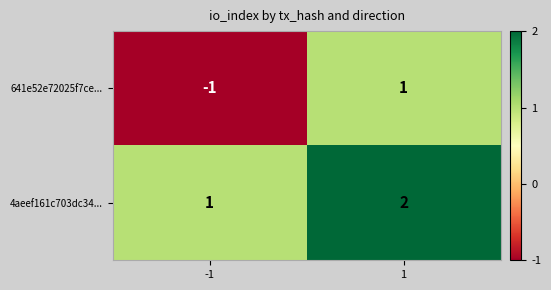

At how many categories does at least one series exceed 0?

2